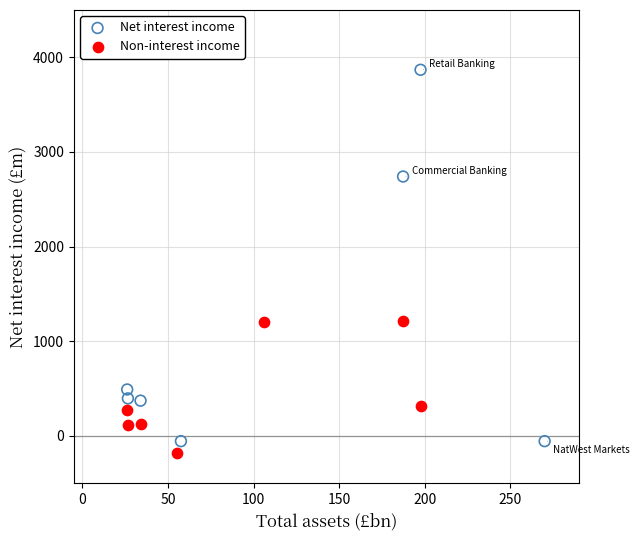

What are all the series names shown in the legend?

Net interest income, Non-interest income